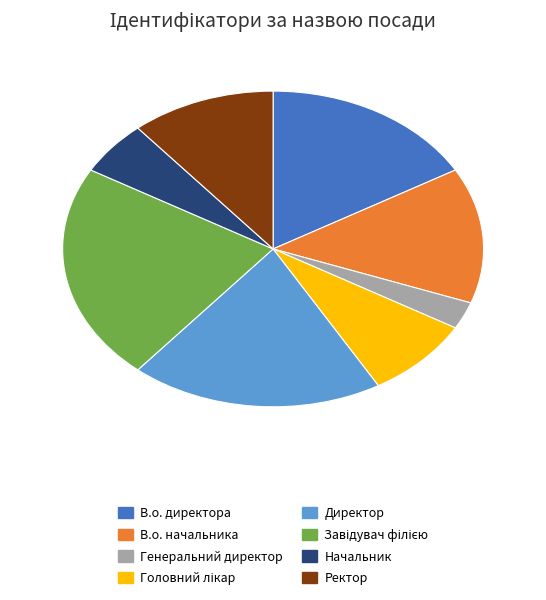

Which has a higher value, Директор or Начальник?

Директор